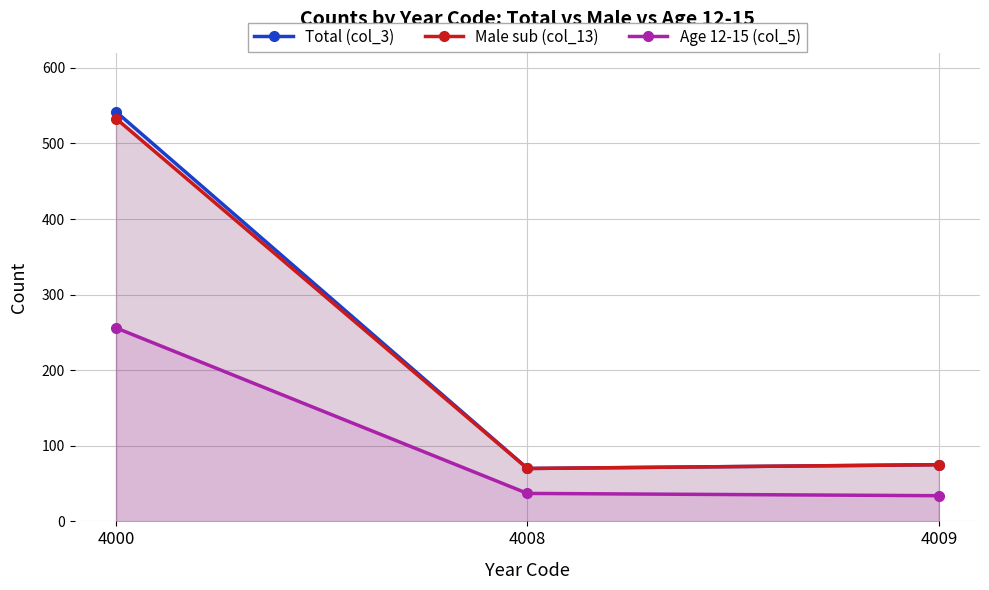

The value of Total (col_3) at 4008 is 122. True or false?

False